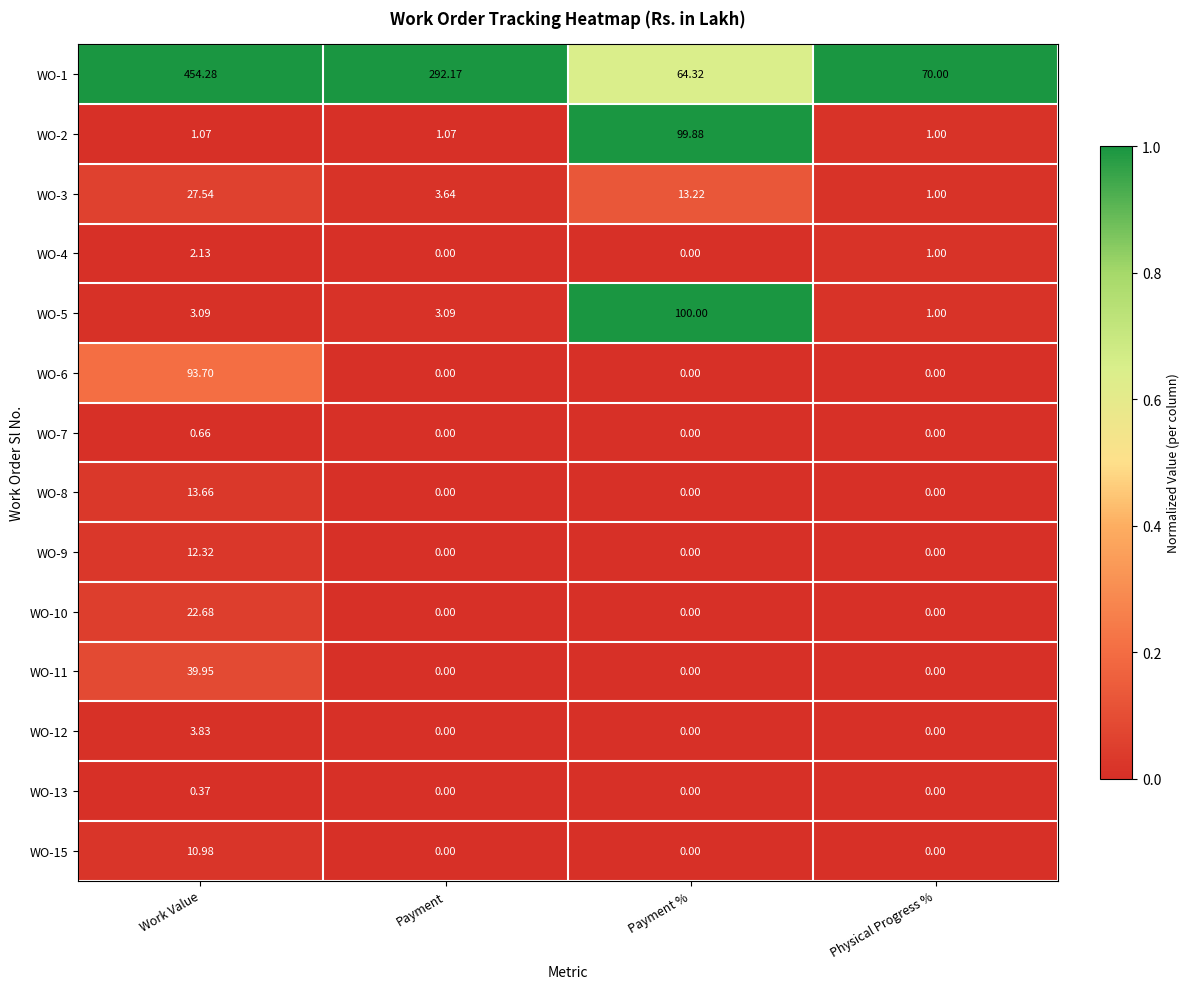

Where does the WO-3 series first go above 13?

Work Value